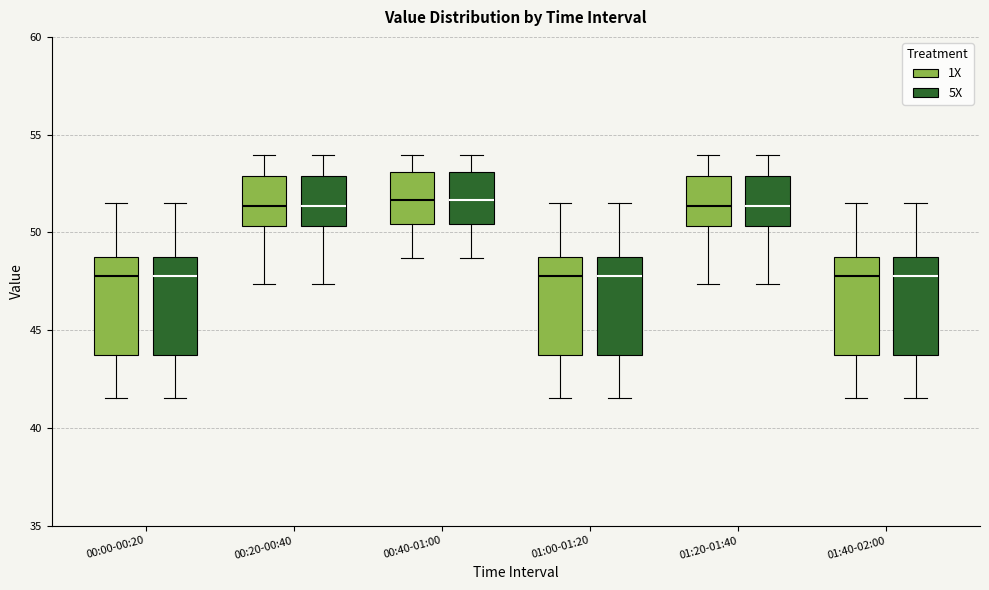

Reading left to right, read every box against the y-axis: the position of its median line, the range the box covers, and the ends of its whiskers. The values are not printed on the chart, so give them approximately, as read against the axis.

00:00-00:20 (1X): median 48.0, box 44.0 to 49.0, whiskers 41.5 to 51.5
00:00-00:20 (5X): median 48.0, box 44.0 to 49.0, whiskers 41.5 to 51.5
00:20-00:40 (1X): median 51.5, box 50.5 to 53.0, whiskers 47.5 to 54.0
00:20-00:40 (5X): median 51.5, box 50.5 to 53.0, whiskers 47.5 to 54.0
00:40-01:00 (1X): median 51.5, box 50.5 to 53.0, whiskers 48.5 to 54.0
00:40-01:00 (5X): median 51.5, box 50.5 to 53.0, whiskers 48.5 to 54.0
01:00-01:20 (1X): median 48.0, box 44.0 to 49.0, whiskers 41.5 to 51.5
01:00-01:20 (5X): median 48.0, box 44.0 to 49.0, whiskers 41.5 to 51.5
01:20-01:40 (1X): median 51.5, box 50.5 to 53.0, whiskers 47.5 to 54.0
01:20-01:40 (5X): median 51.5, box 50.5 to 53.0, whiskers 47.5 to 54.0
01:40-02:00 (1X): median 48.0, box 44.0 to 49.0, whiskers 41.5 to 51.5
01:40-02:00 (5X): median 48.0, box 44.0 to 49.0, whiskers 41.5 to 51.5